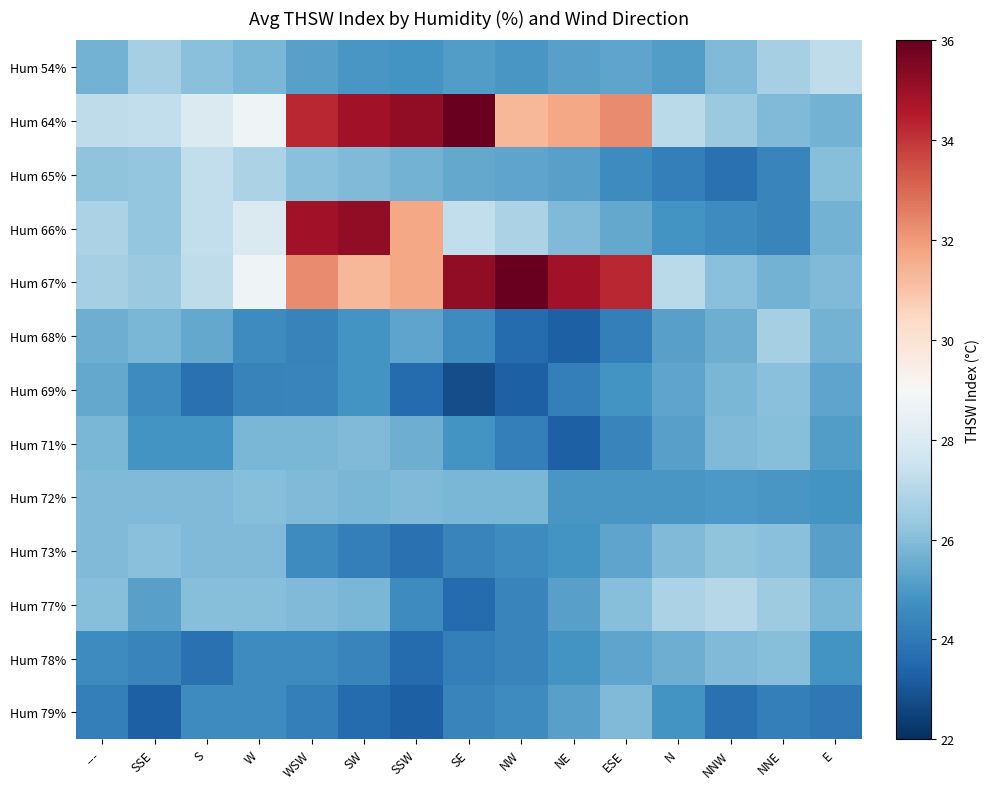

How many distinct data groups are displayed?

13